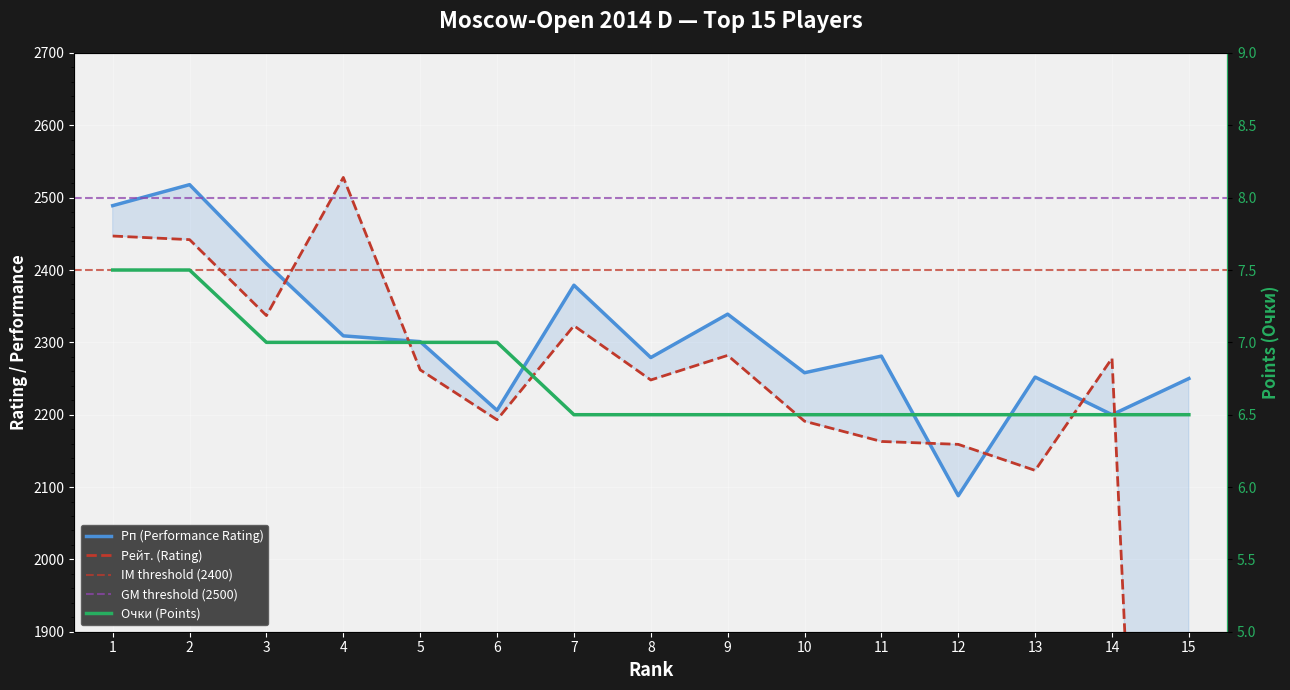

Reading left to right, transcribe all the data shown in this chart.

Рп (Performance Rating): 2489.0	2518.0	2409.0	2309.0	2301.0	2206.0	2379.0	2279.0	2339.0	2258.0	2281.0	2088.0	2252.0	2200.0	2250.0
Рейт. (Rating): 2447.0	2442.0	2337.0	2528.0	2262.0	2193.0	2323.0	2248.0	2282.0	2191.0	2163.0	2159.0	2123.0	2278.0	0.0
Очки (Points): 7.5	7.5	7.0	7.0	7.0	7.0	6.5	6.5	6.5	6.5	6.5	6.5	6.5	6.5	6.5